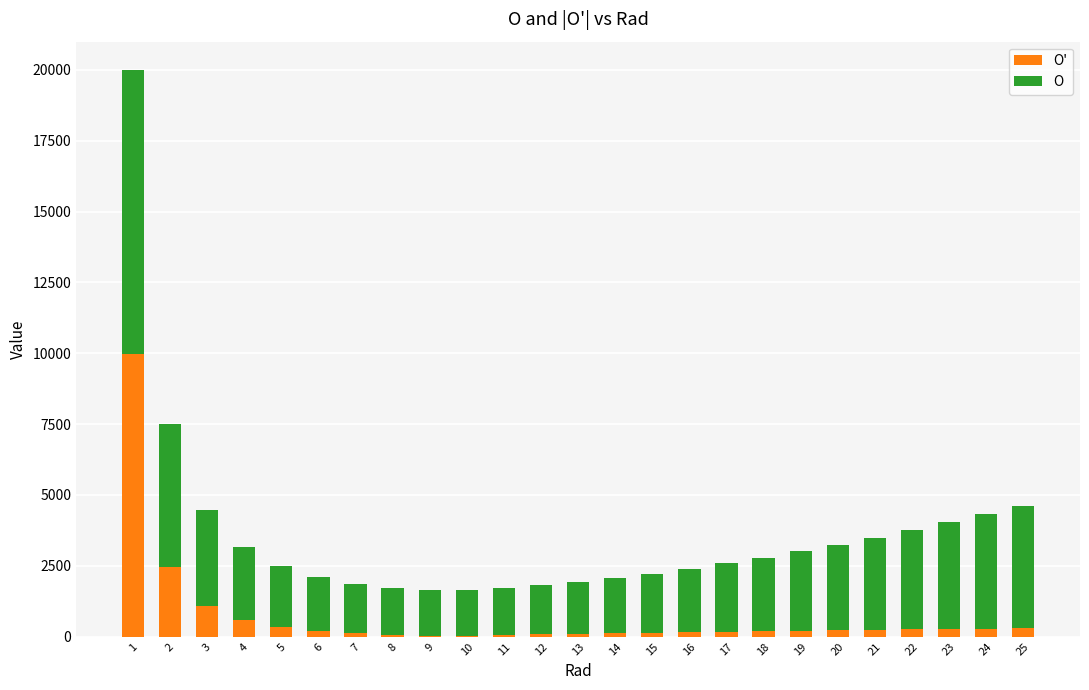

What are all the series names shown in the legend?

O', O